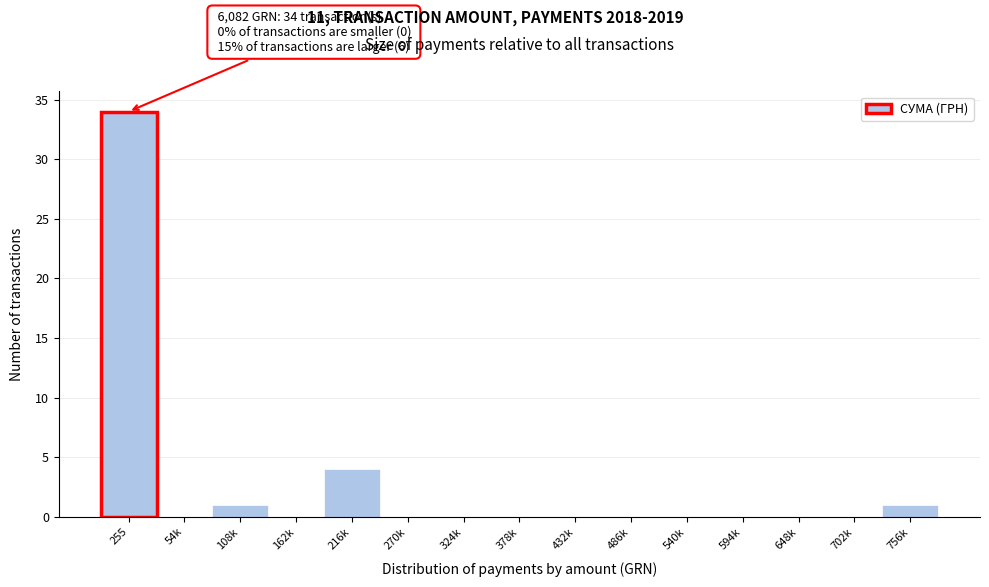

Reading left to right, what are all the values shown in this chart?

255=34	54k=0	108k=1	162k=0	216k=4	270k=0	324k=0	378k=0	432k=0	486k=0	540k=0	594k=0	648k=0	702k=0	756k=1